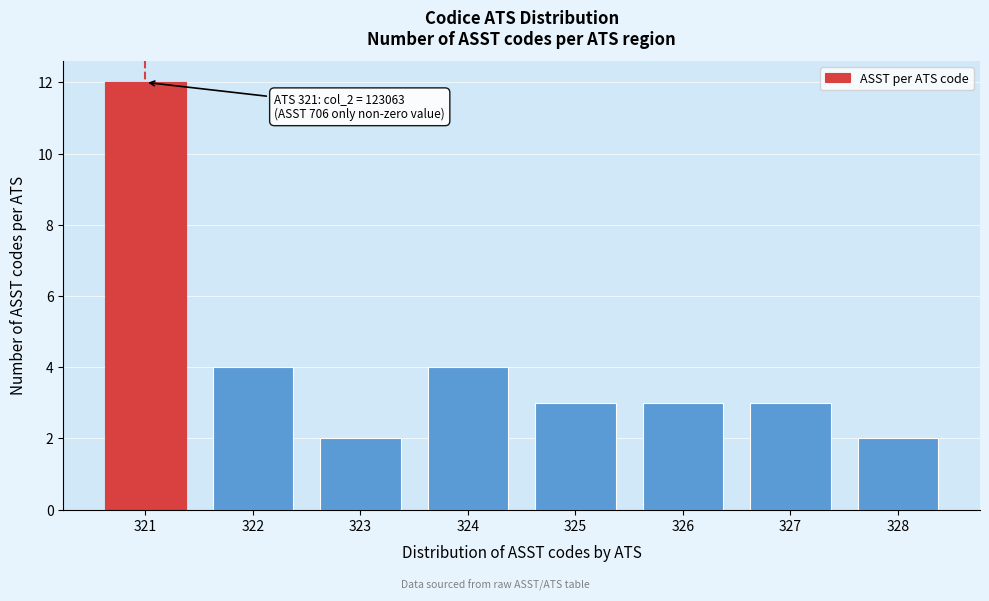

Reading left to right, extract all data points from this chart.

321=12	322=4	323=2	324=4	325=3	326=3	327=3	328=2